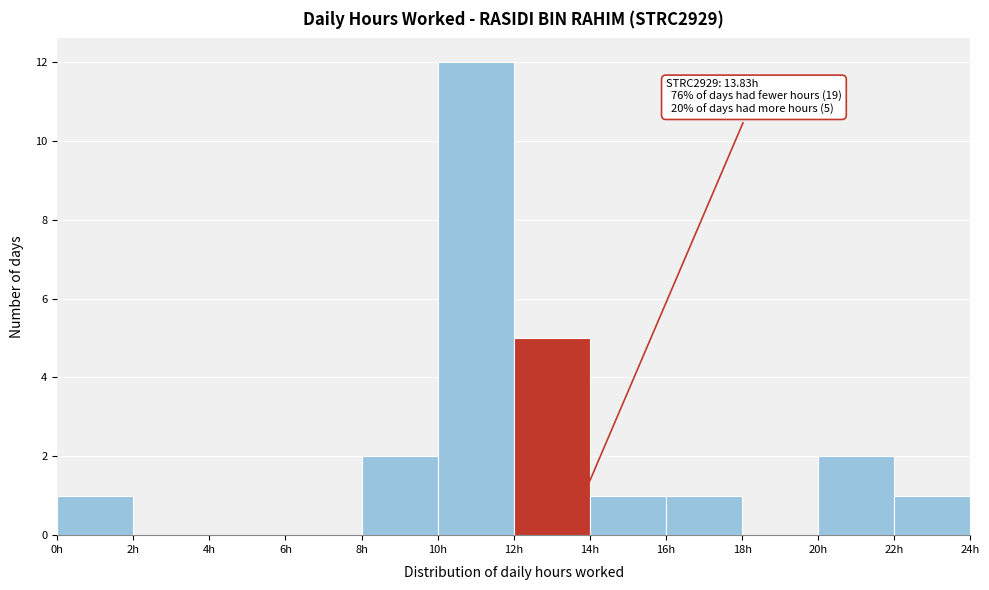

Which range on the x-axis has the tallest bar?

10 to 12